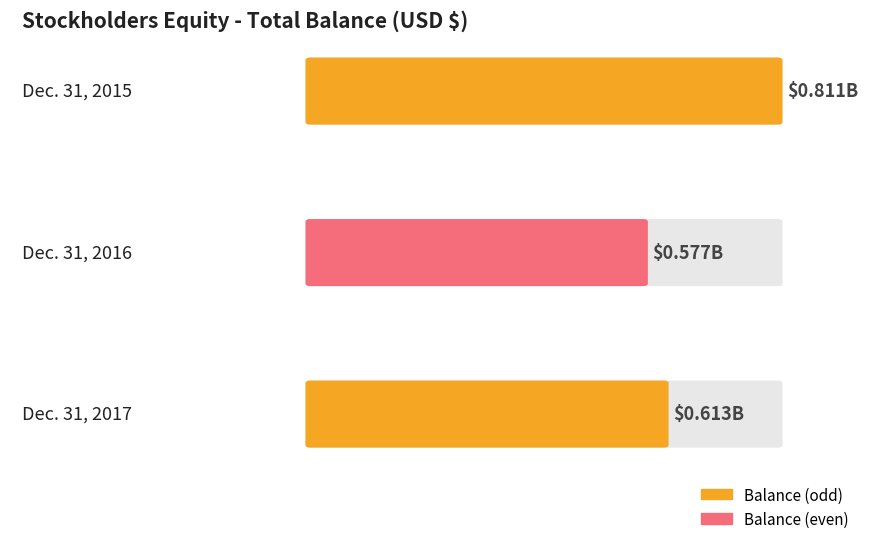

Does the chart contain any negative values?

No